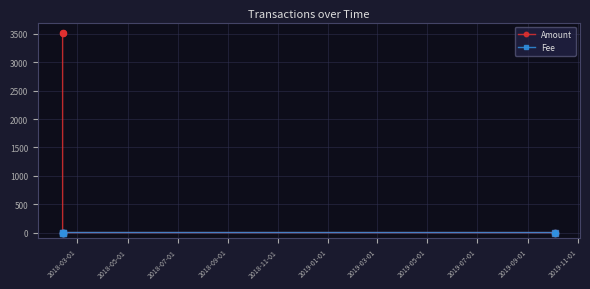

What are all the series names shown in the legend?

Amount, Fee